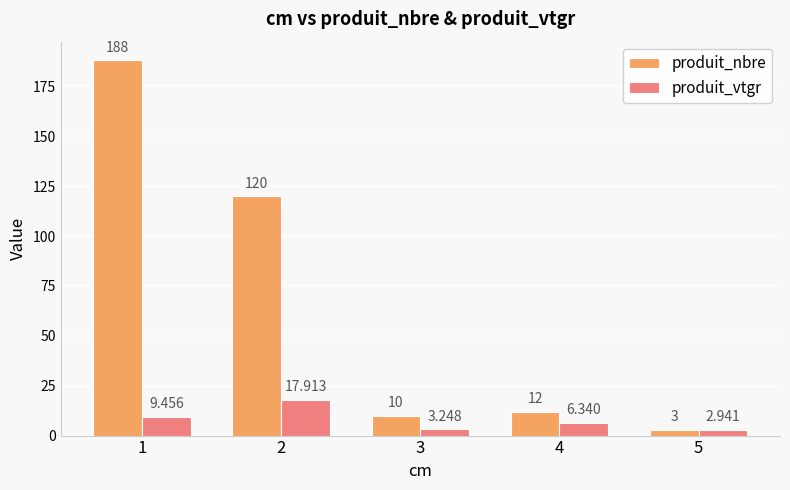

The value of produit_nbre at 3 is 10.0. True or false?

True